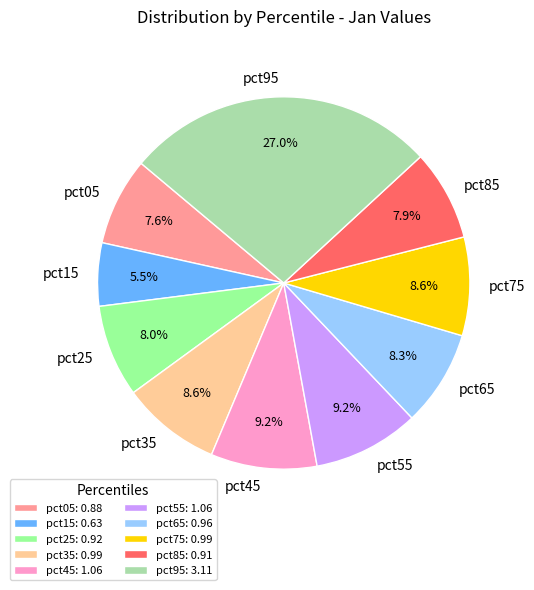

What is the smallest slice in the pie chart?

pct15